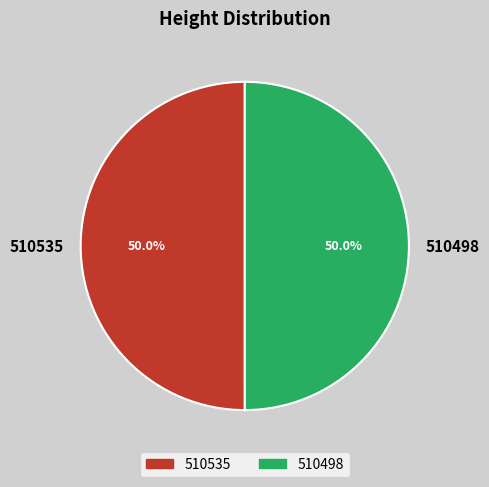

Approximately how many times larger is the value at 510498 compared to 510535?

1.0